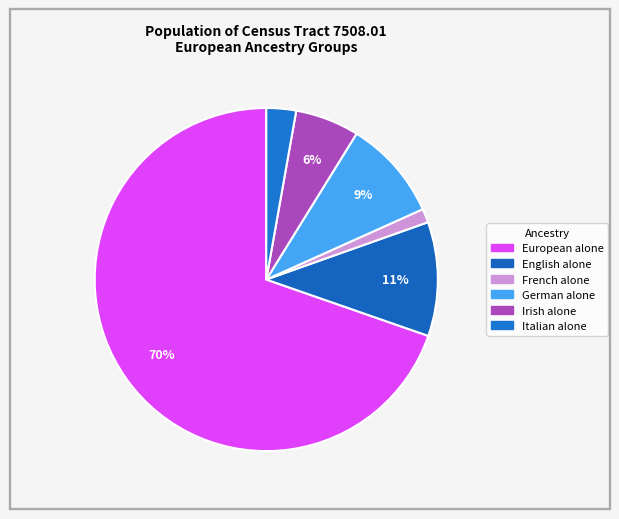

How many slices are in this pie chart?

6